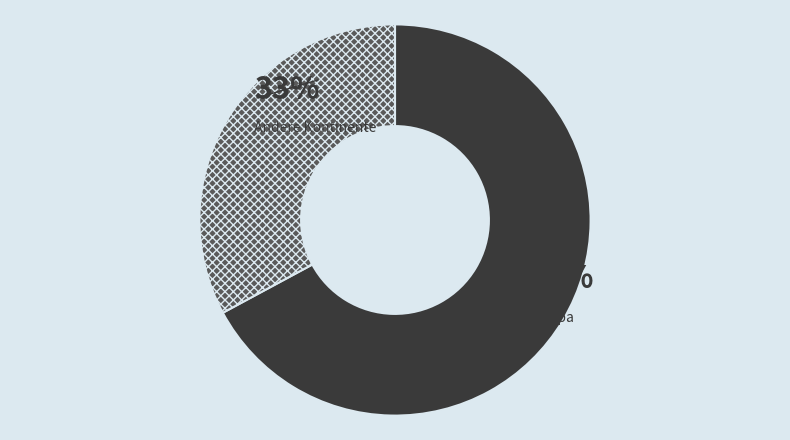

Does any single category account for the majority?

Yes